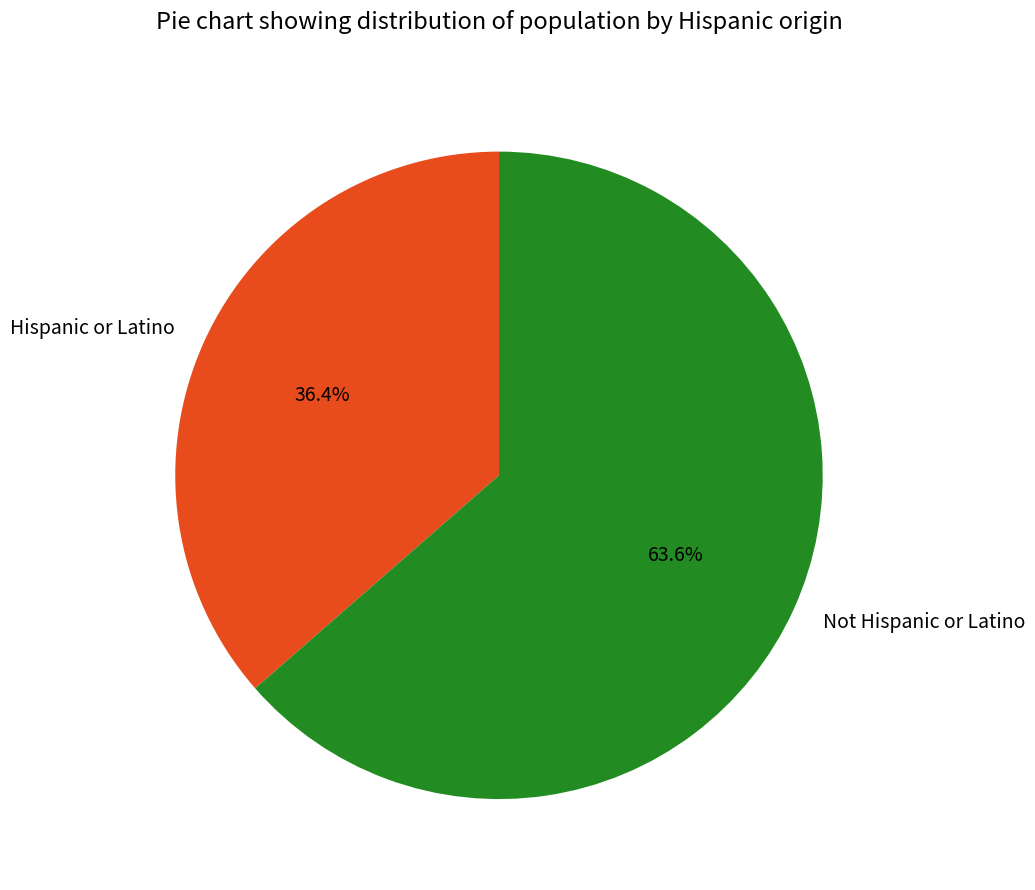

Rank the categories by value from highest to lowest.

Not Hispanic or Latino, Hispanic or Latino